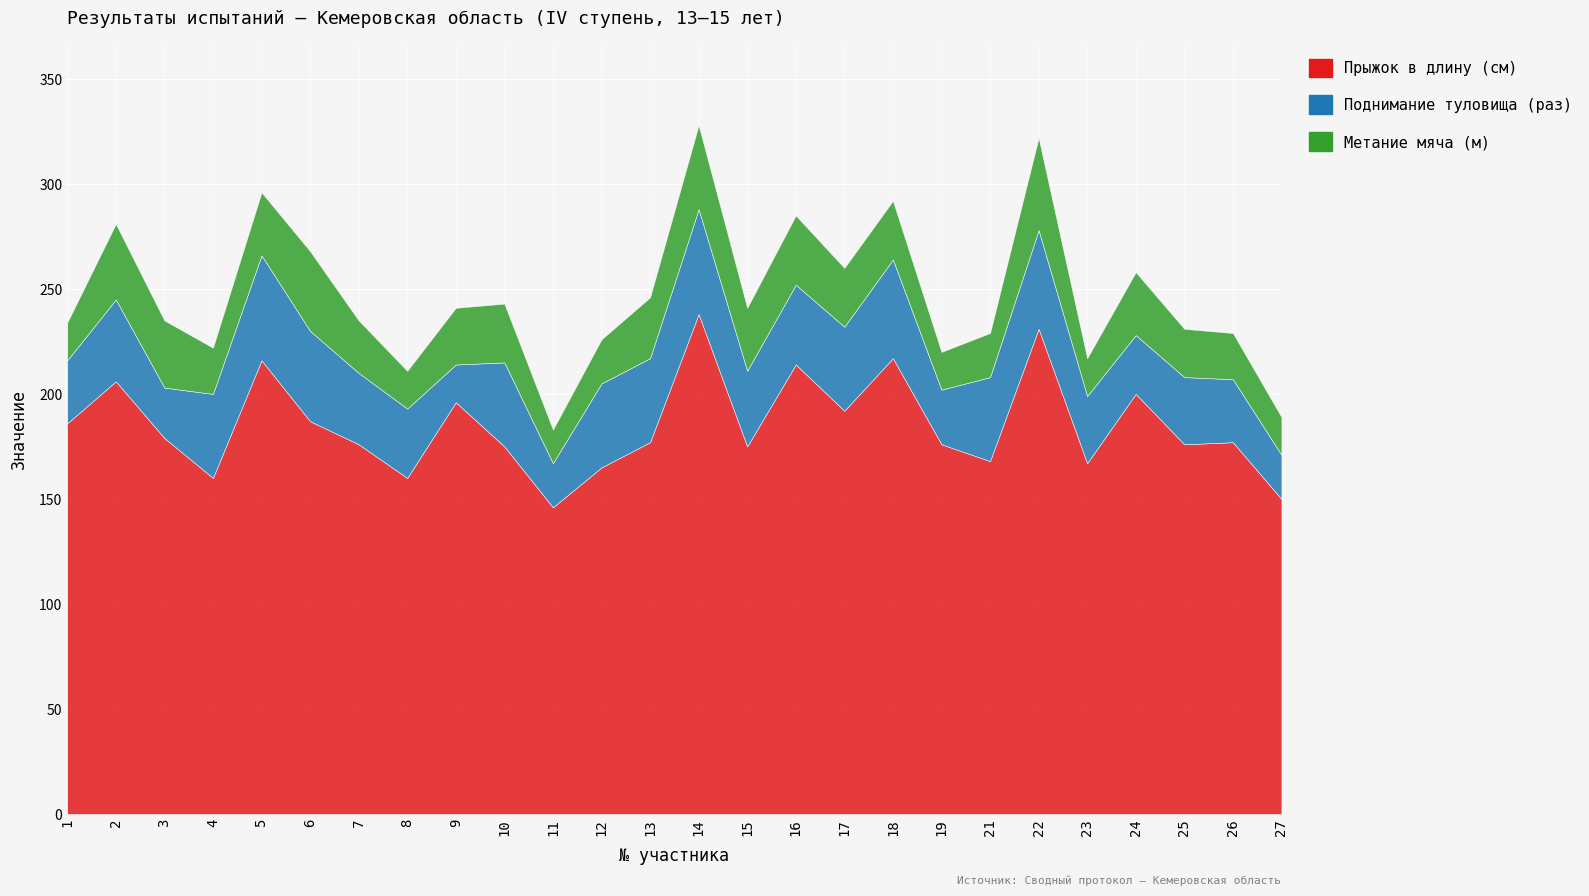

What is the maximum value shown in the chart?

238